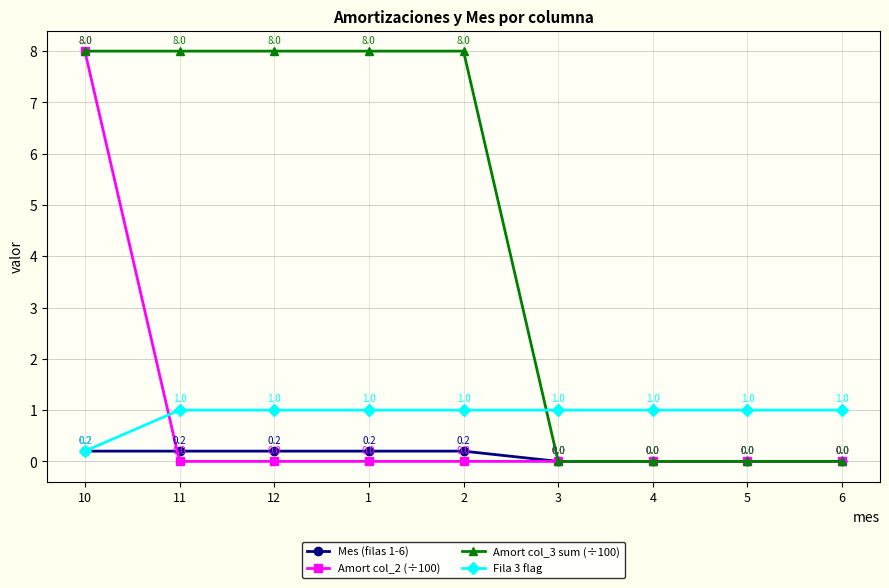

What position from the left is 3?

6